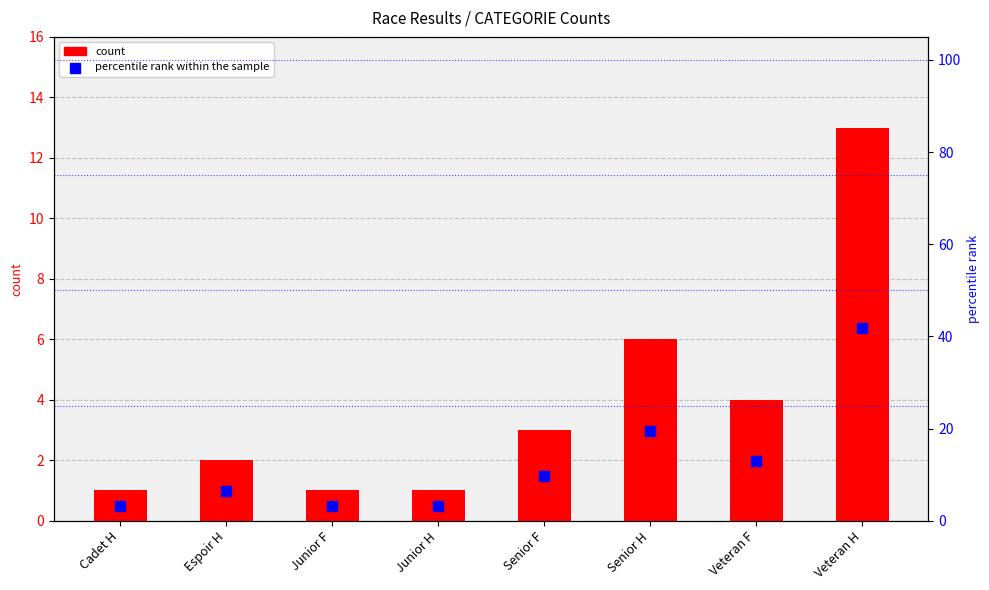

What are all the series names shown in the legend?

count, percentile rank within the sample